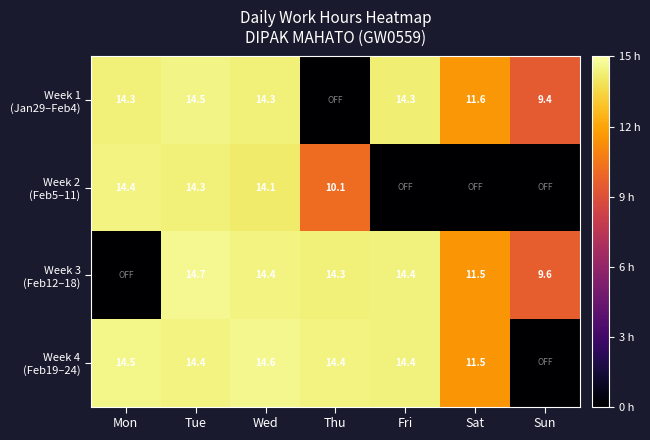

What is the total value across all series at Tue?

57.9